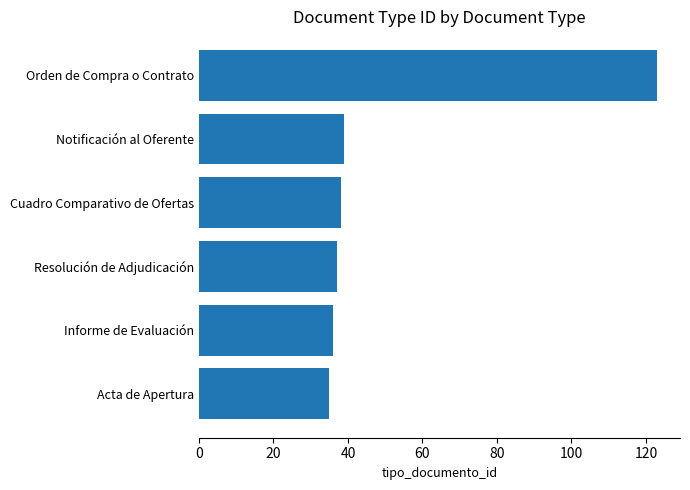

What is the minimum value shown in the chart?

35